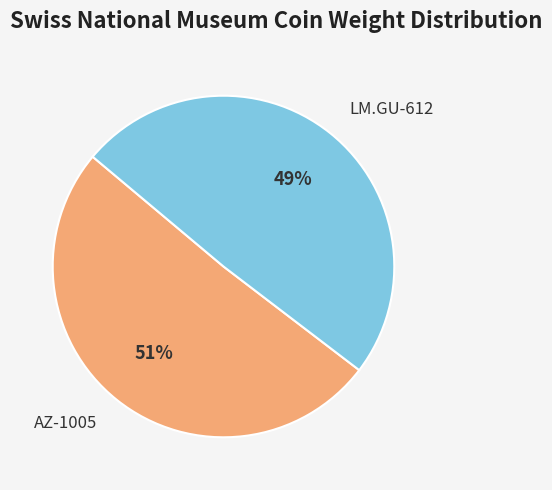

Is LM.GU-612 the majority of the pie?

No